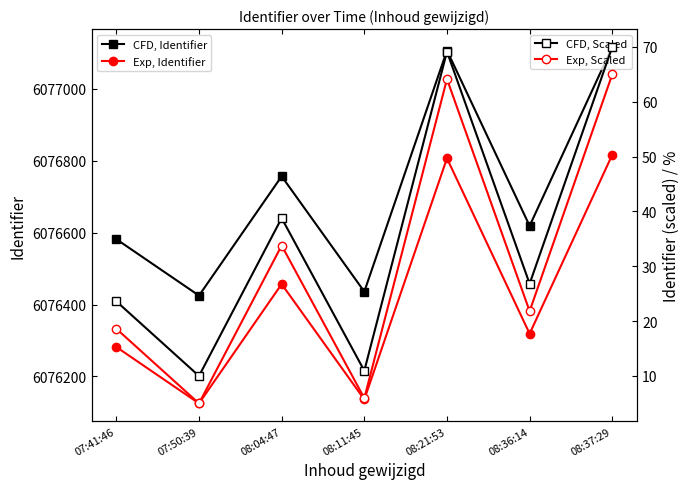

True or false: CFD, Scaled has more than 2 points higher than both neighbors.

False